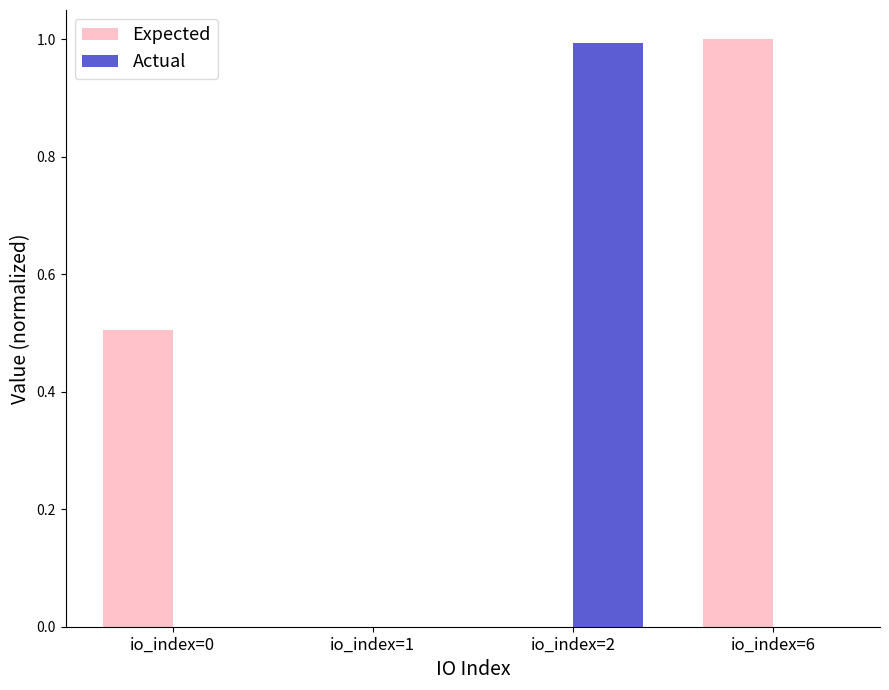

What is the sum of all Actual values?

1.0